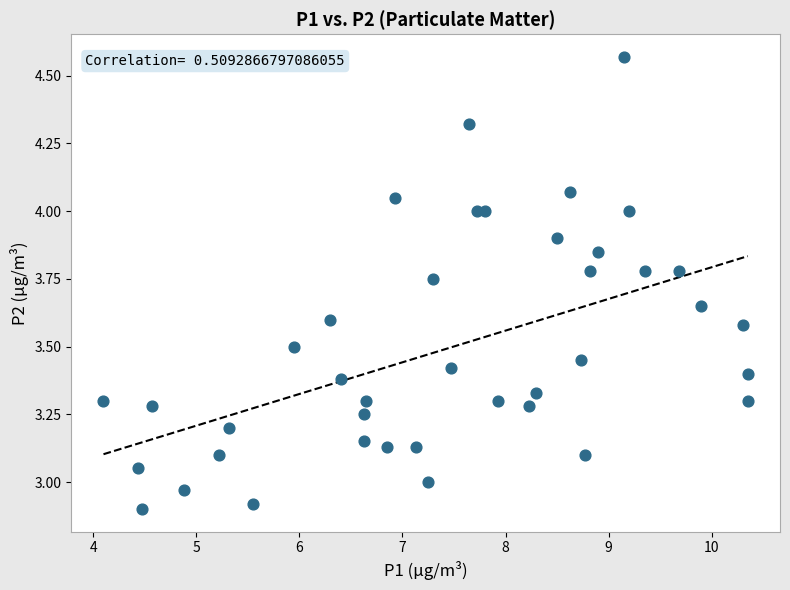

What is the range of X values (max minus min)?

6.2